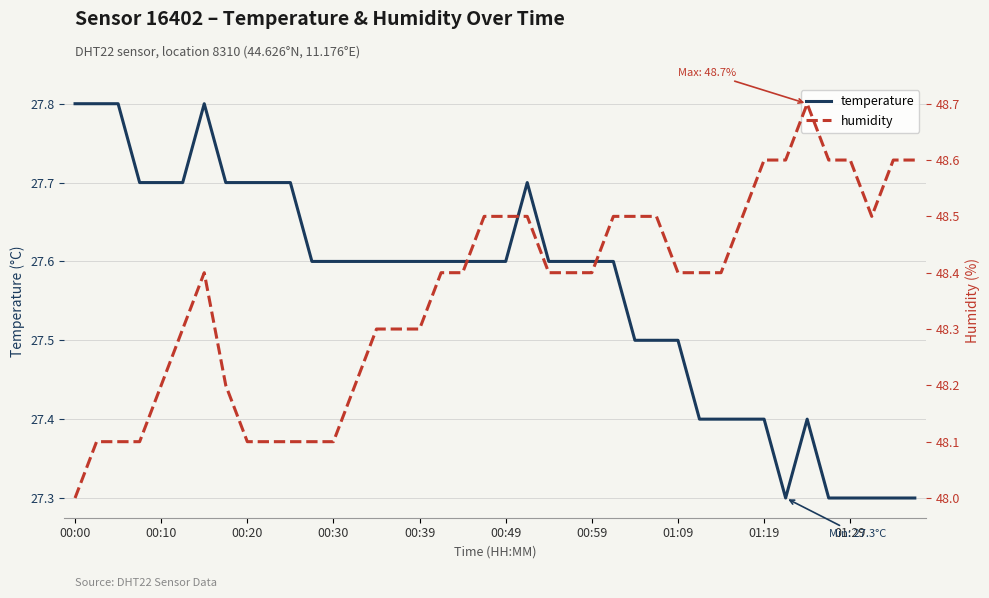

What is the highest value of the temperature series?

27.8